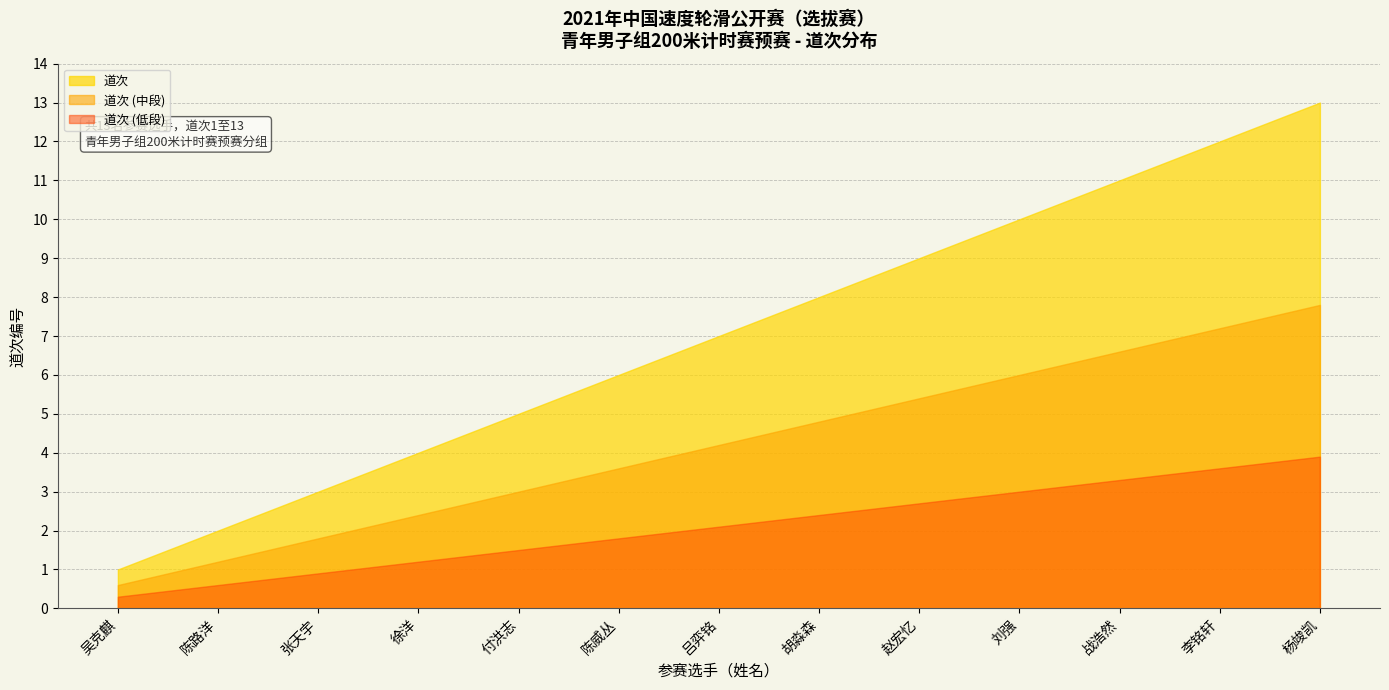

What is the label of the 10th point from the right?

徐洋